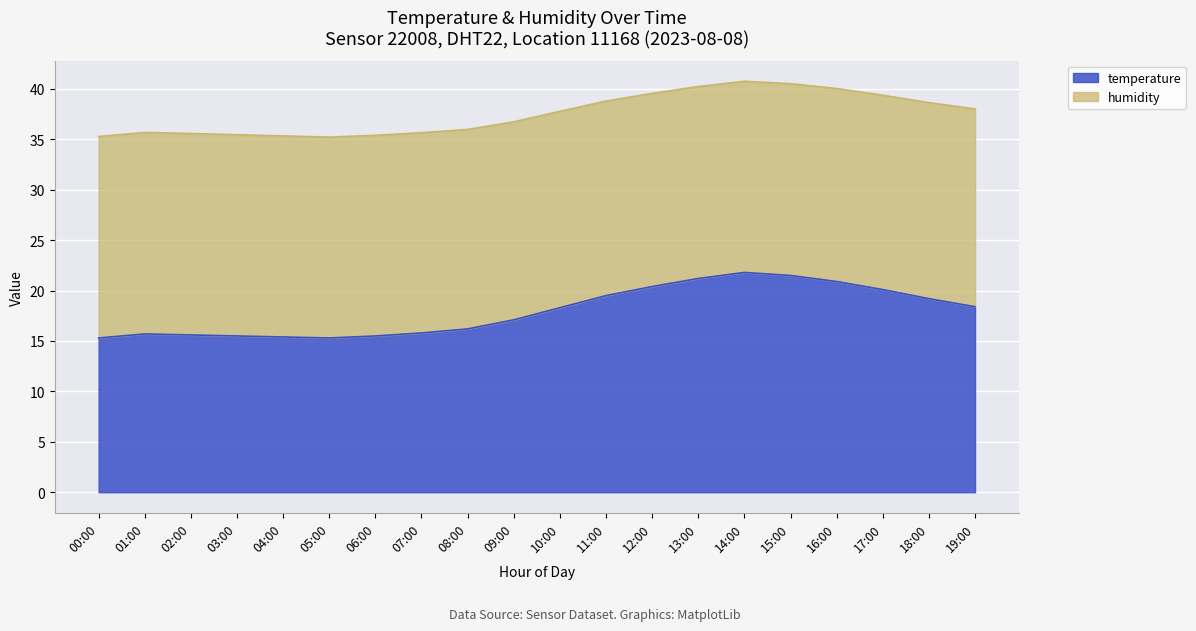

What is the difference between the second highest and second lowest values in the humidity series?

5.2